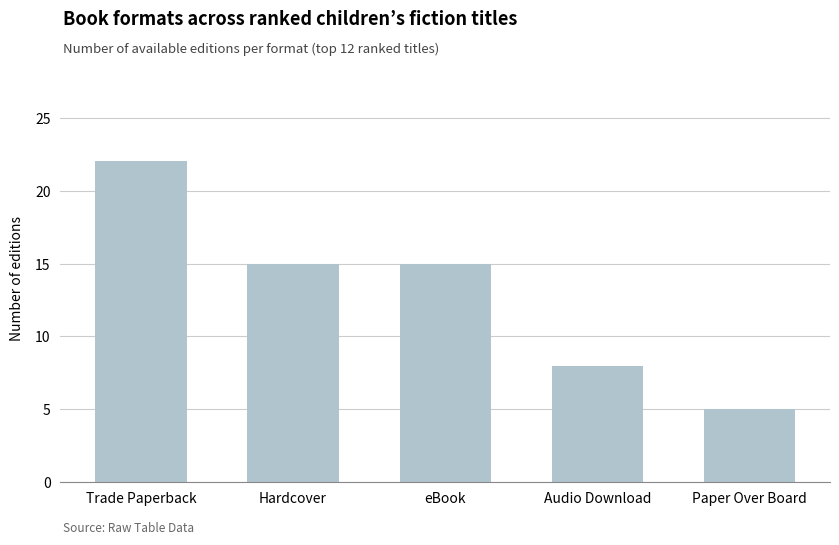

Reading right to left, transcribe all the data shown in this chart.

5	8	15	15	22